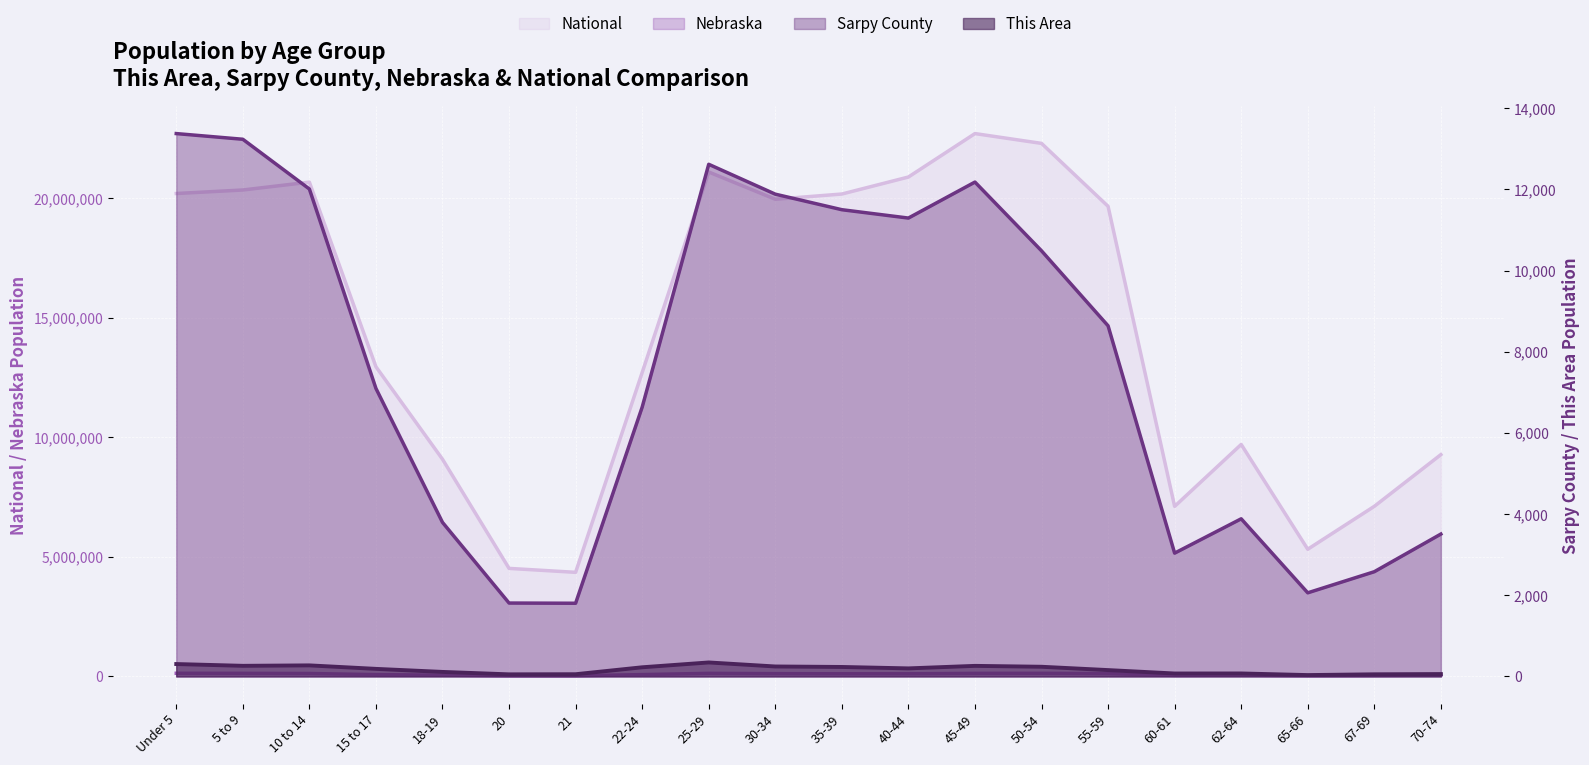

What is the difference between the second highest and minimum values in the Nebraska series?

104556